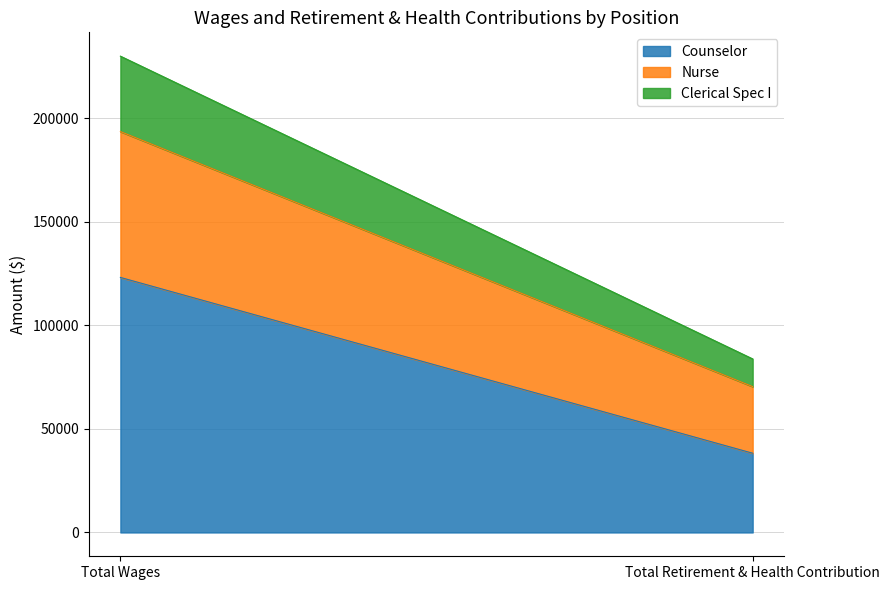

What value does the Clerical Spec I series have at Total Retirement & Health Contribution, to the nearest 100?

13400